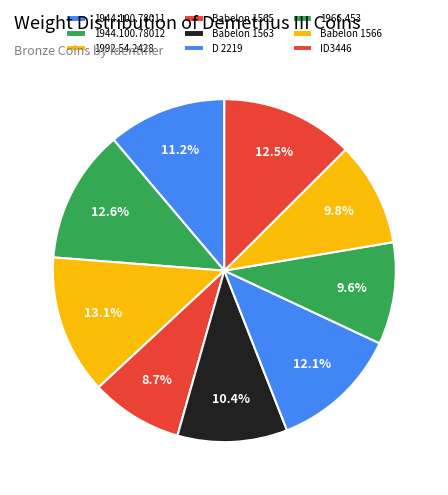

How many slices are in this pie chart?

9